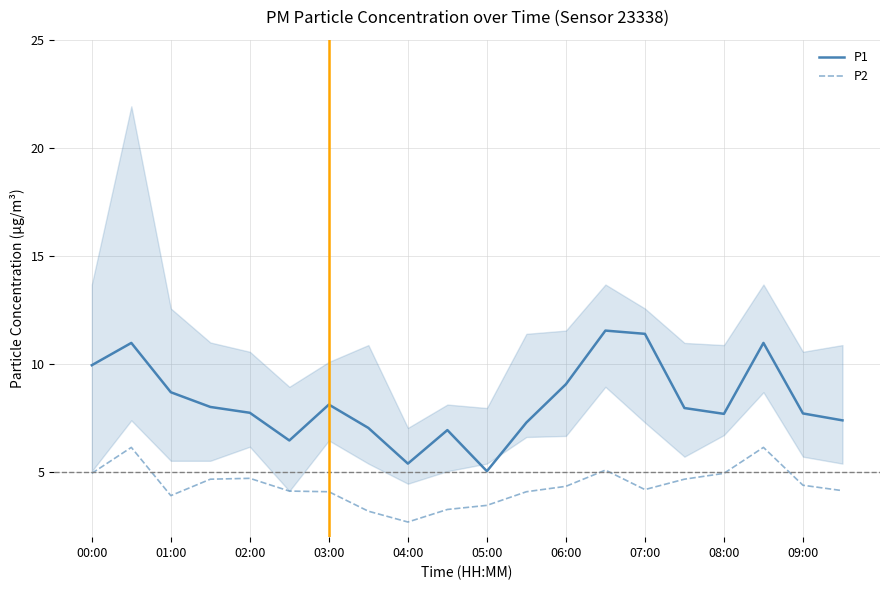

True or false: P2 and P1 intersect in this chart.

False